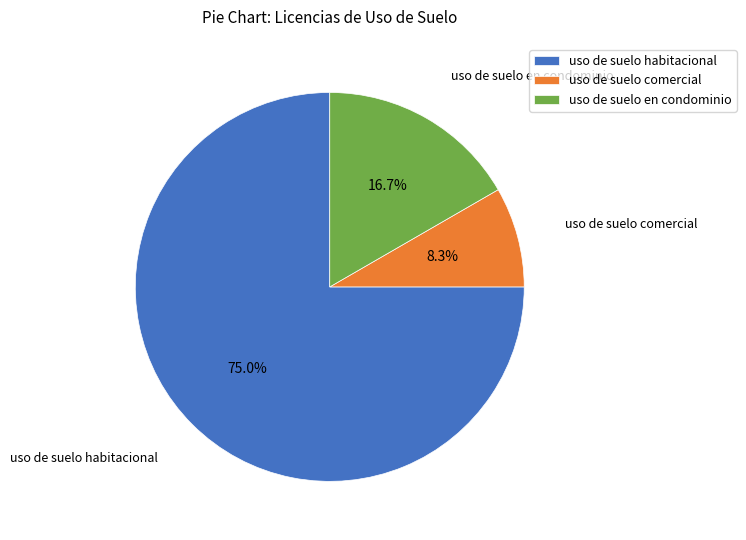

How many segments does this pie chart have?

3